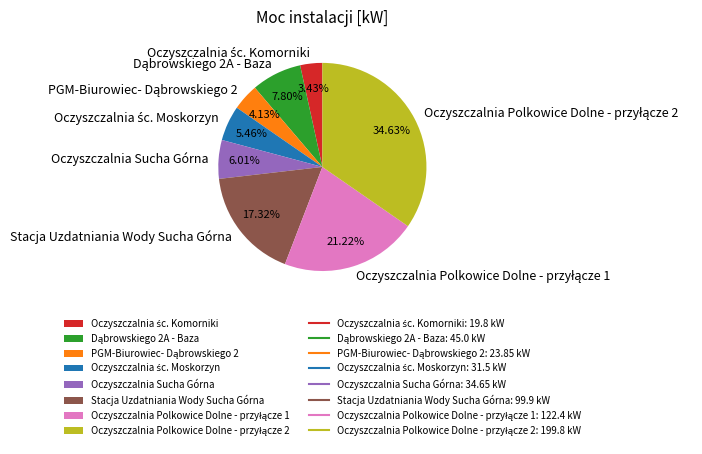

Is there any slice that represents more than half of the pie?

No